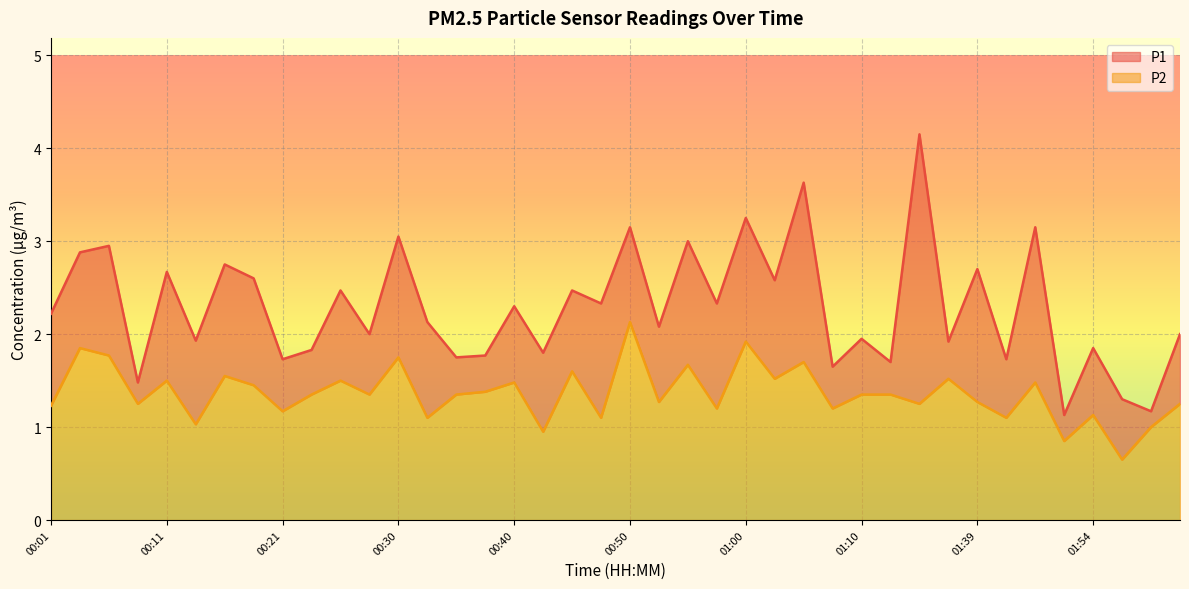

How many interior local valleys does the P1 series have?

16